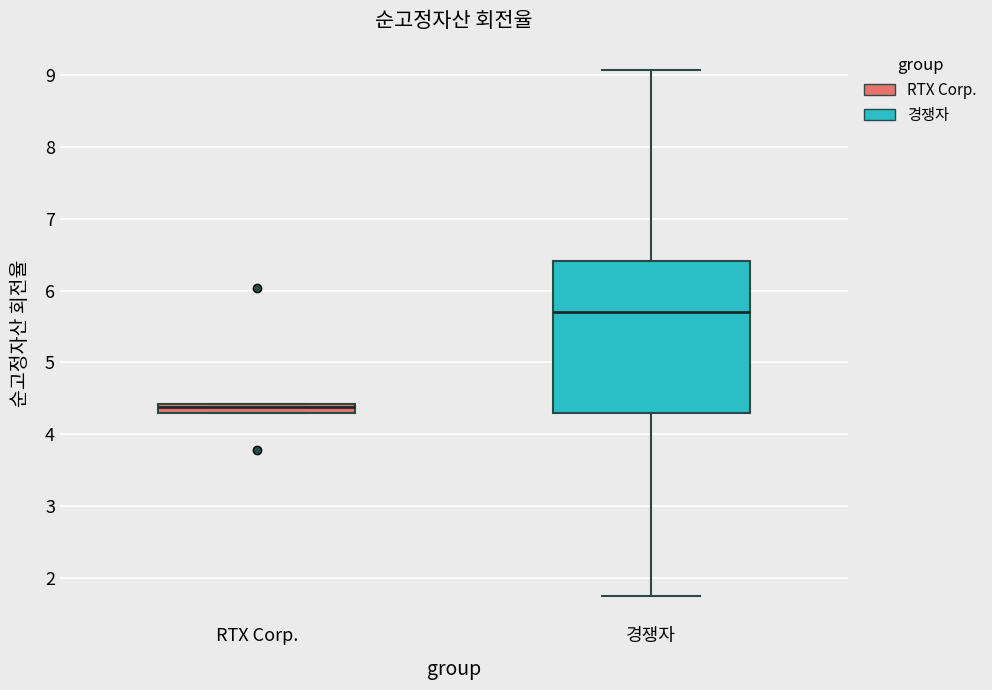

Where is the lower edge of the box for RTX Corp. on the y-axis? The values are not printed on the chart, so give them approximately, as read against the axis.

4.3